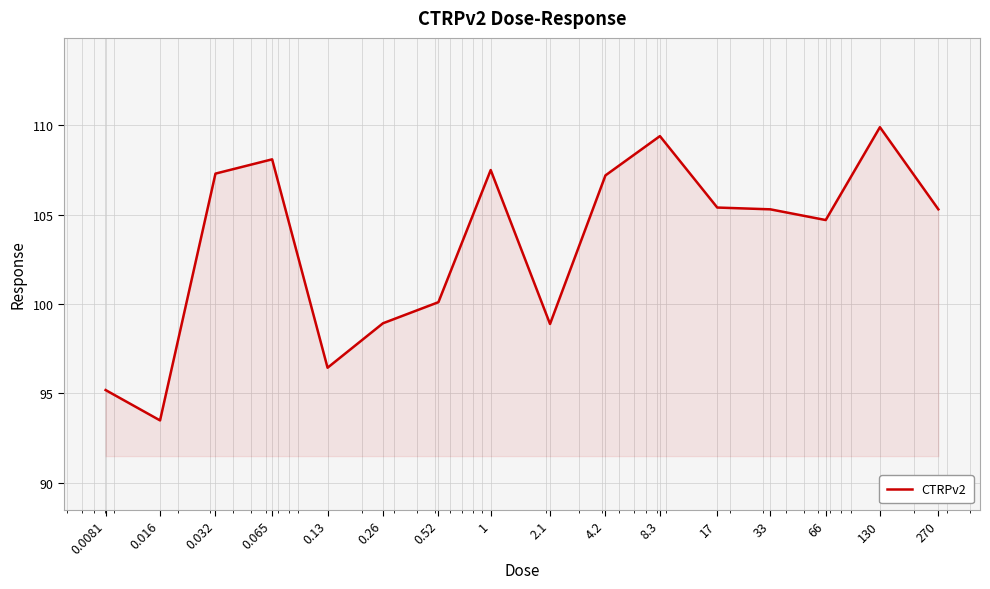

What is the maximum value shown in the chart?

109.9